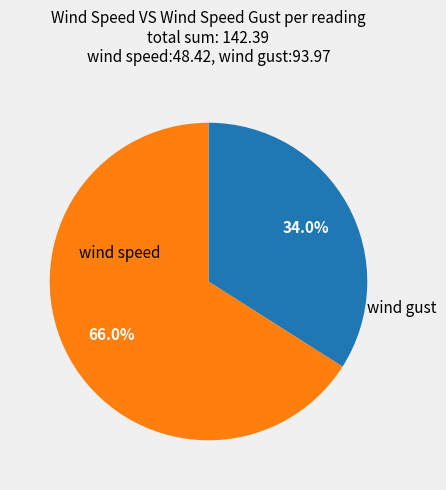

Does any single category account for the majority?

Yes